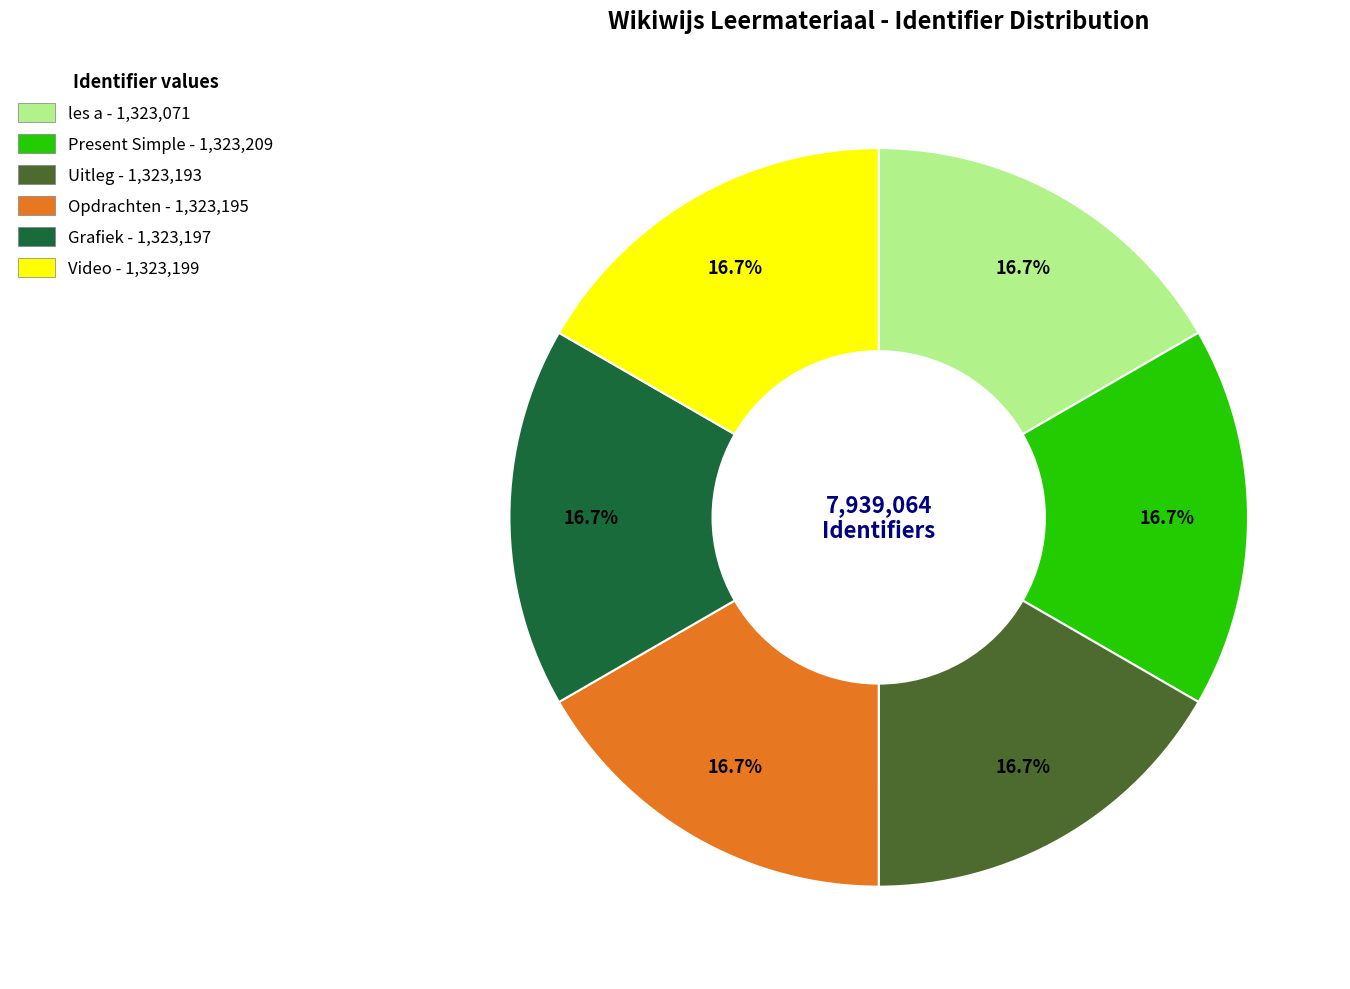

Combined, do Grafiek and Video account for over 50%?

No